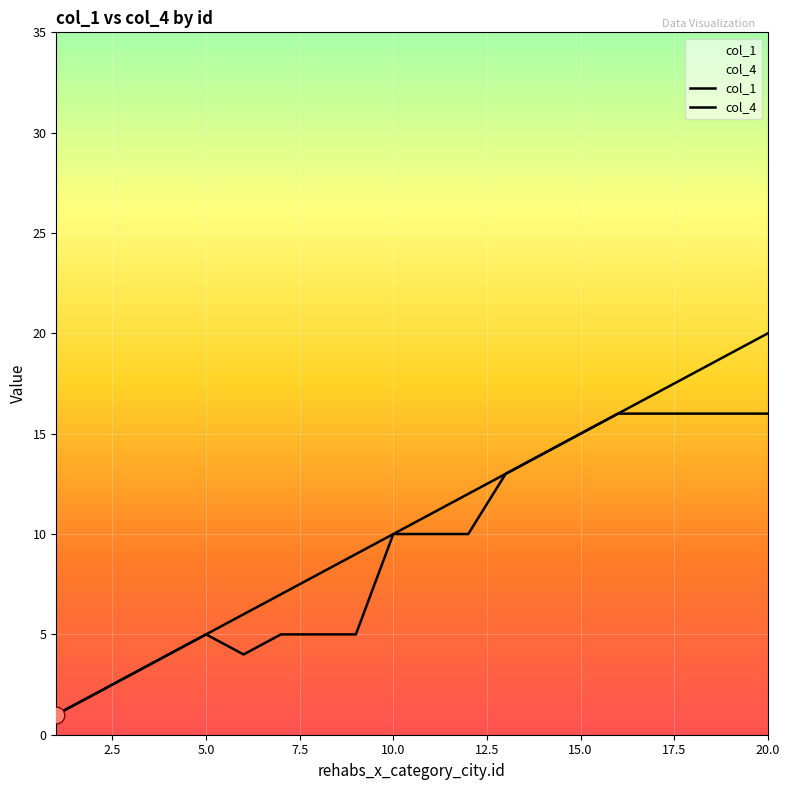

What is the value of the col_4 point at the 8th from the left?

5